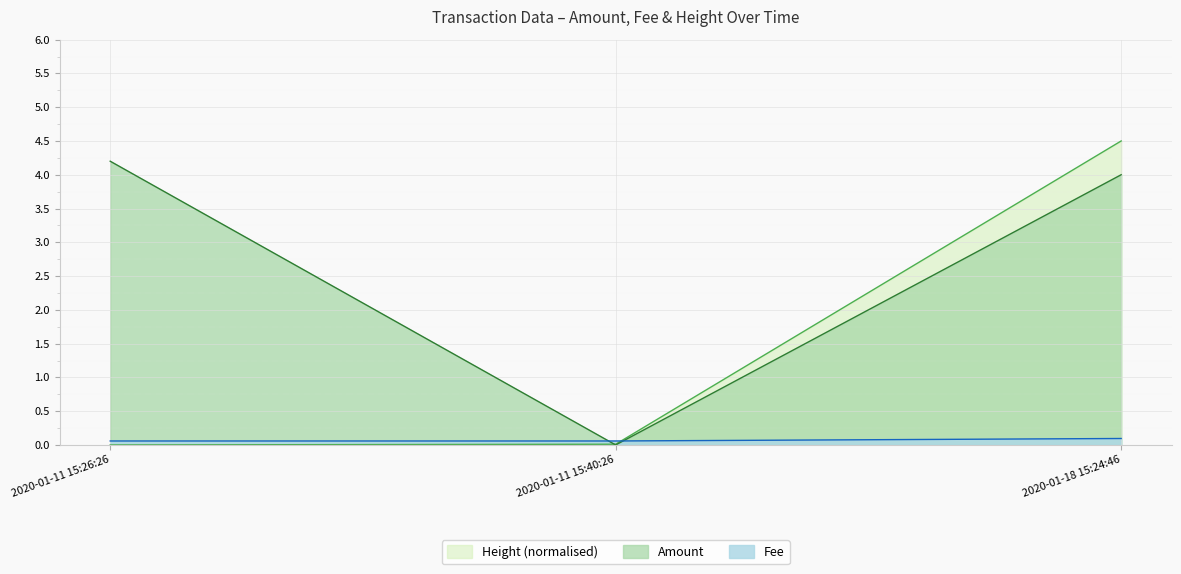

Reading left to right, transcribe all the data shown in this chart.

Amount: 2020-01-11 15:26:26=4.2	2020-01-11 15:40:26=0.0	2020-01-18 15:24:46=4.0
Fee: 2020-01-11 15:26:26=0.1	2020-01-11 15:40:26=0.1	2020-01-18 15:24:46=0.1
Height_scaled: 2020-01-11 15:26:26=0.0	2020-01-11 15:40:26=0.0	2020-01-18 15:24:46=4.5